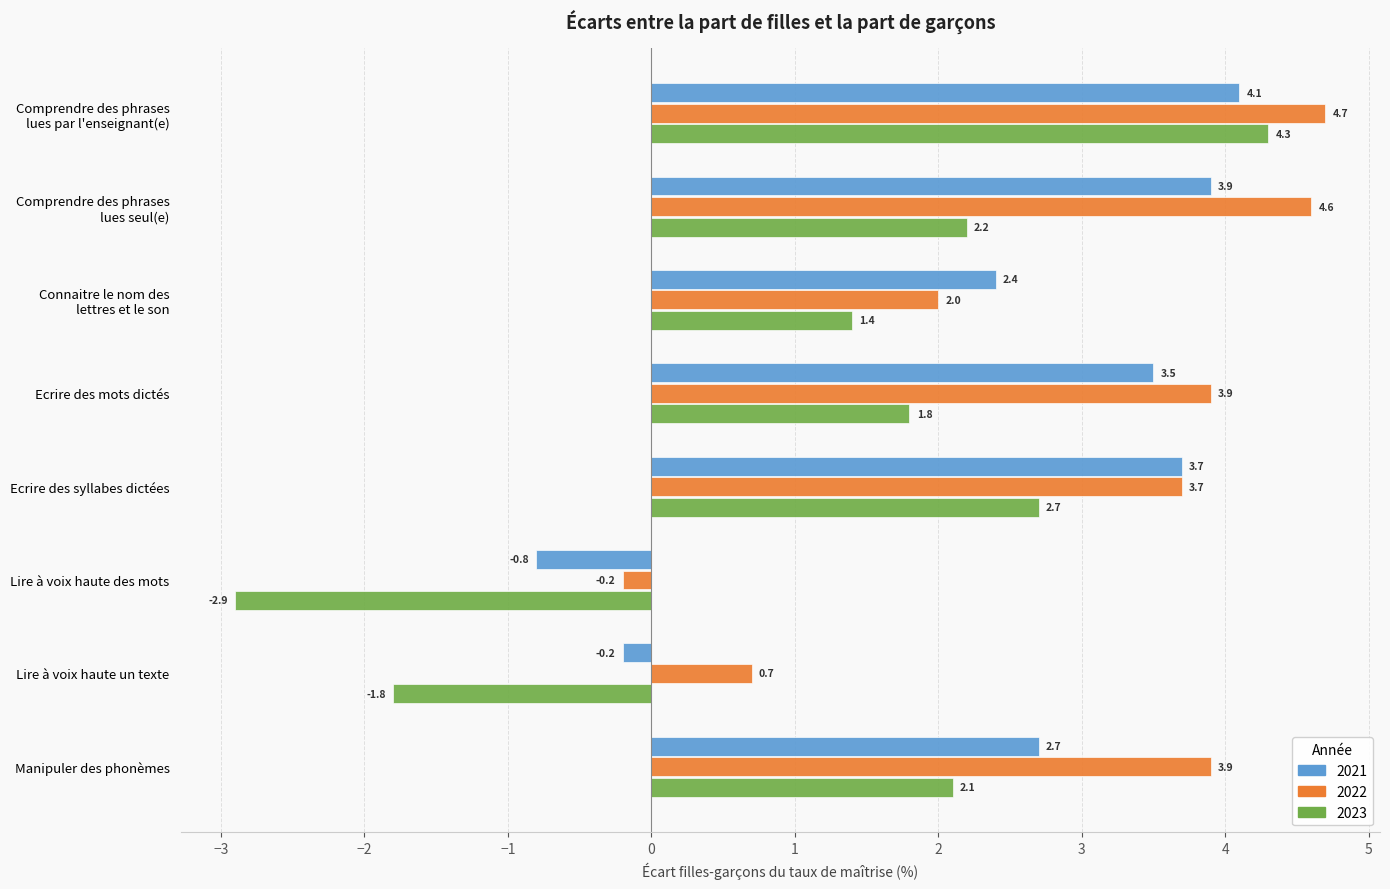

What is the sum of all 2022 values?

23.3